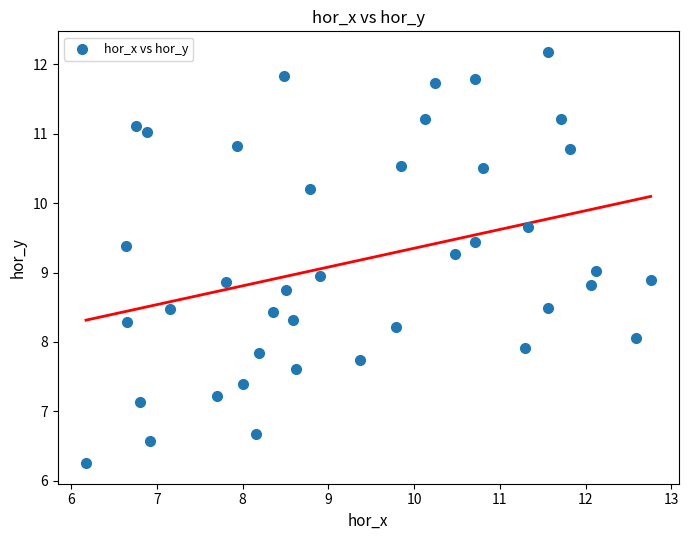

What is the range of Y values (max minus min)?

5.9